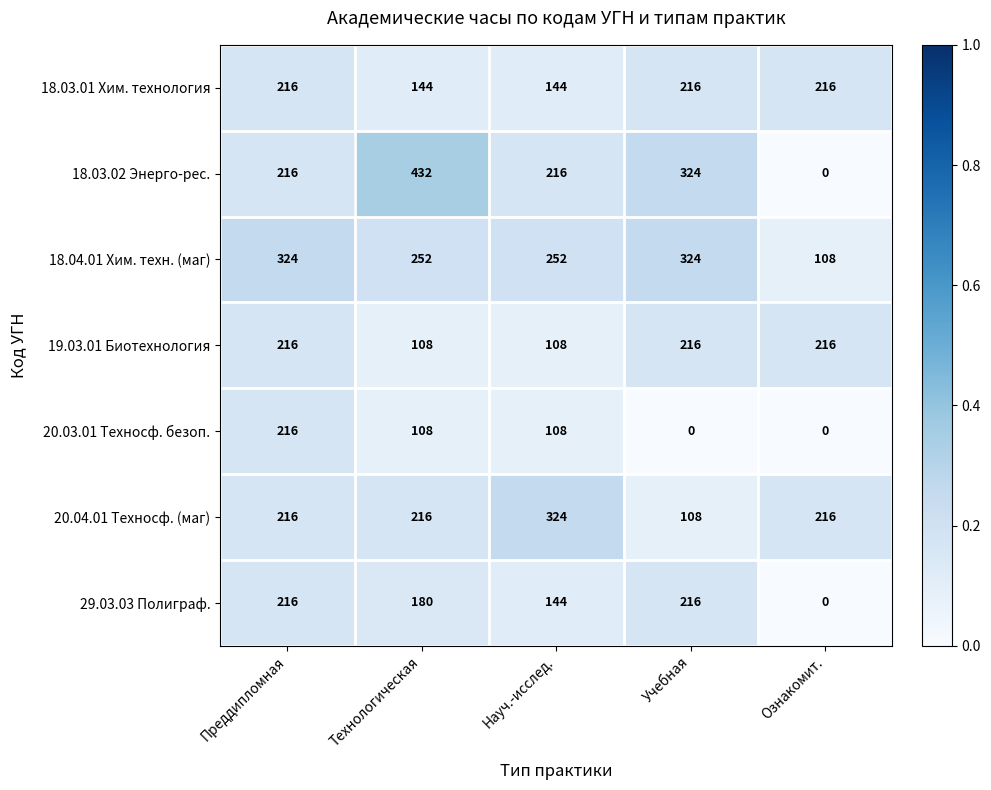

Which series has the largest total across all categories?

18.04.01 Хим. техн. (маг)